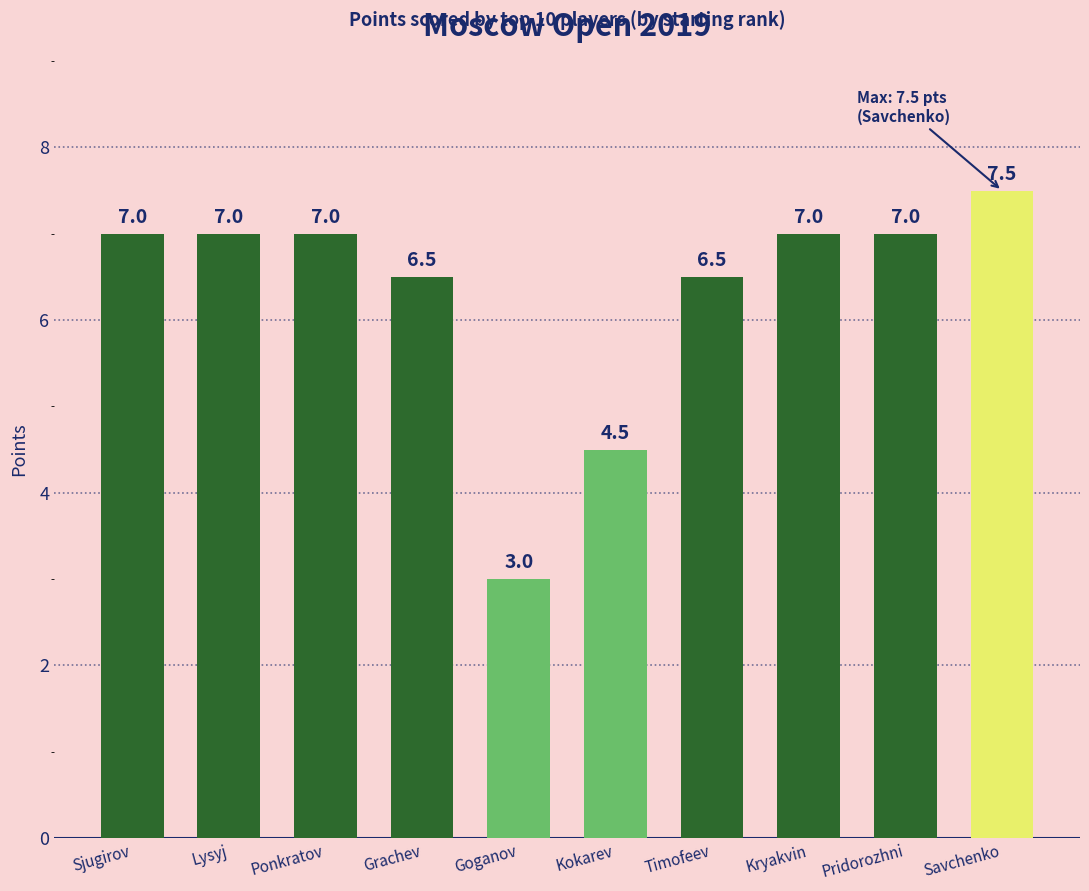

What is the sum of all values?

63.0